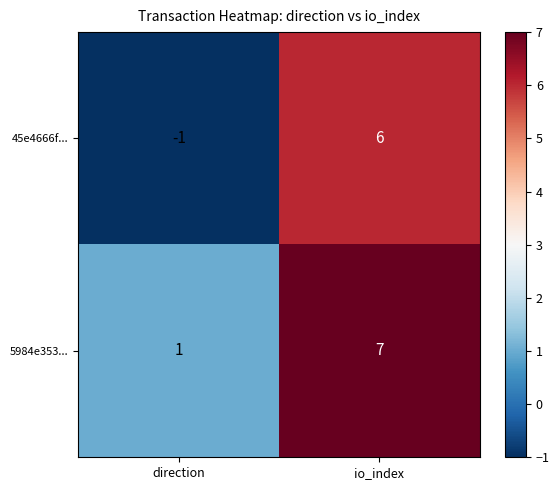

Which category has the lowest value in the 5984e353... series?

direction